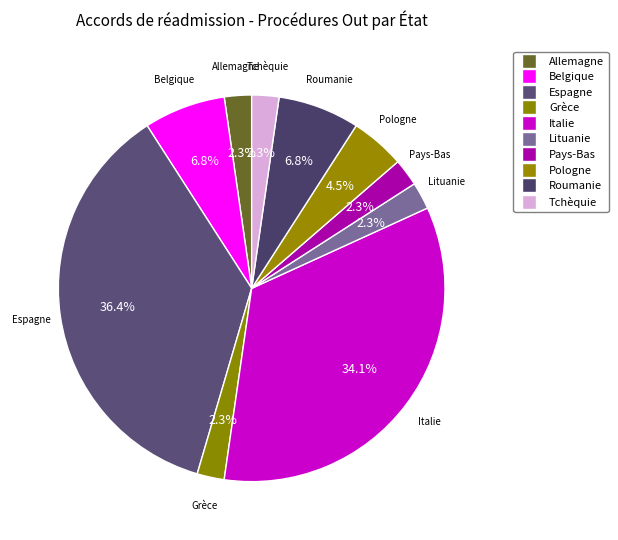

How much of the chart is everything except Pays-Bas?

97.7%